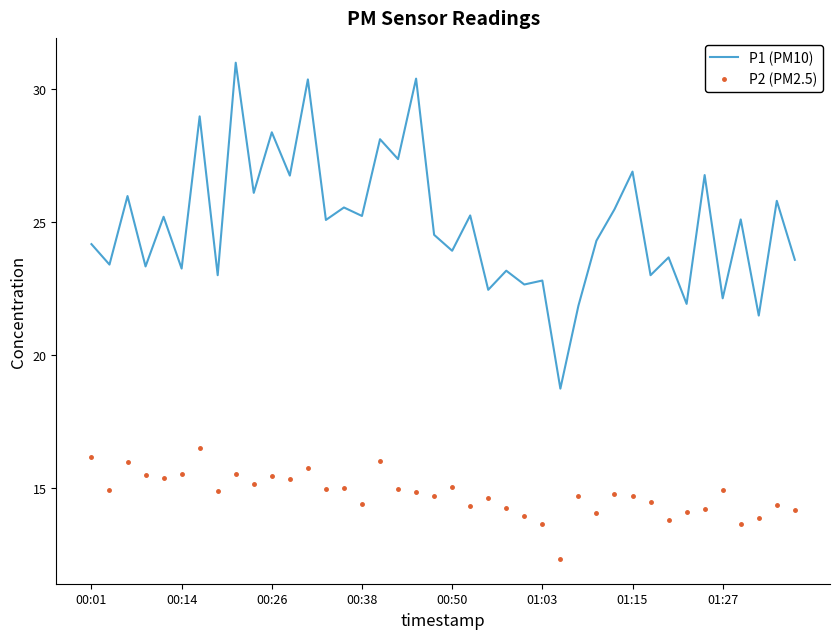

What is the maximum value shown in the chart?

31.0